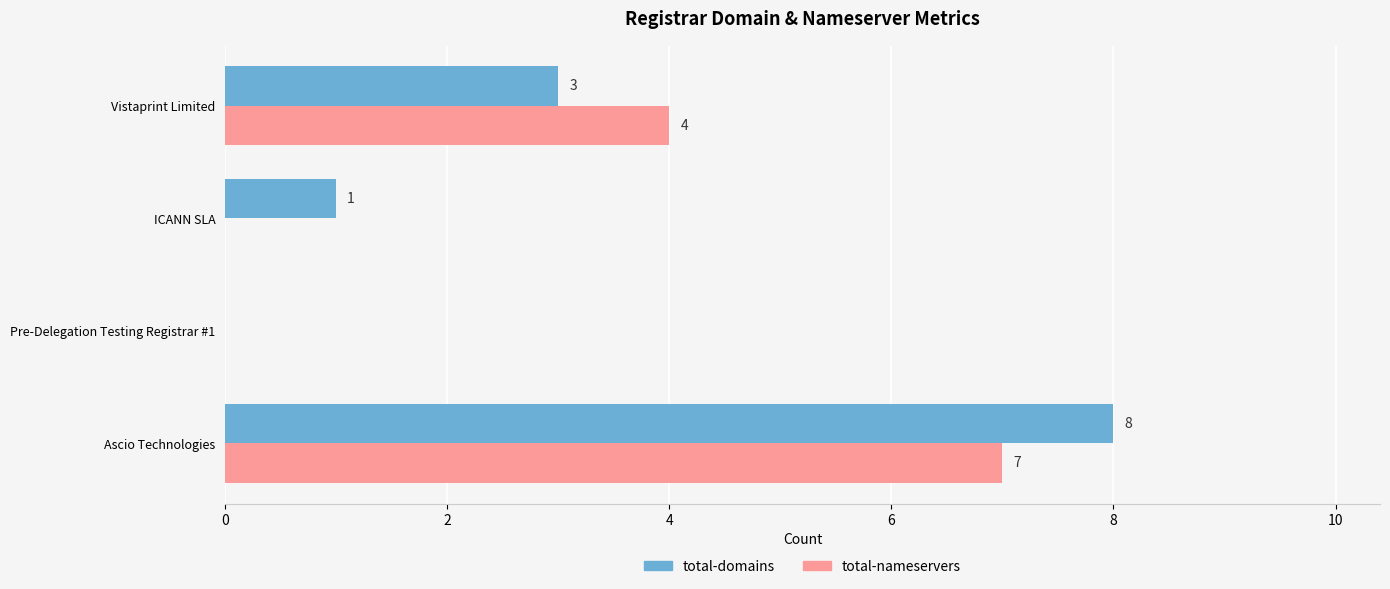

How many positive values does the total-nameservers series have?

2